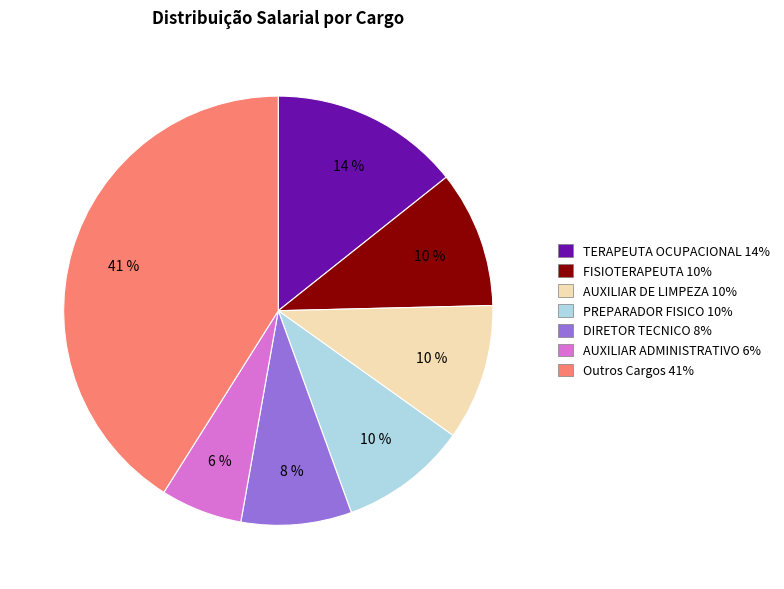

To the nearest percent, what is the difference between the largest and smallest slice percentages?

35%